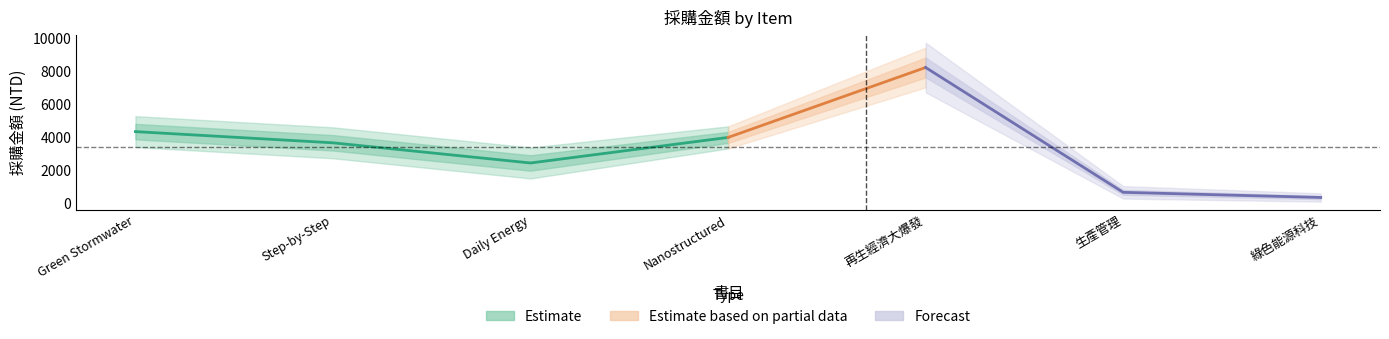

Does the chart display data point markers on the line(s)?

No